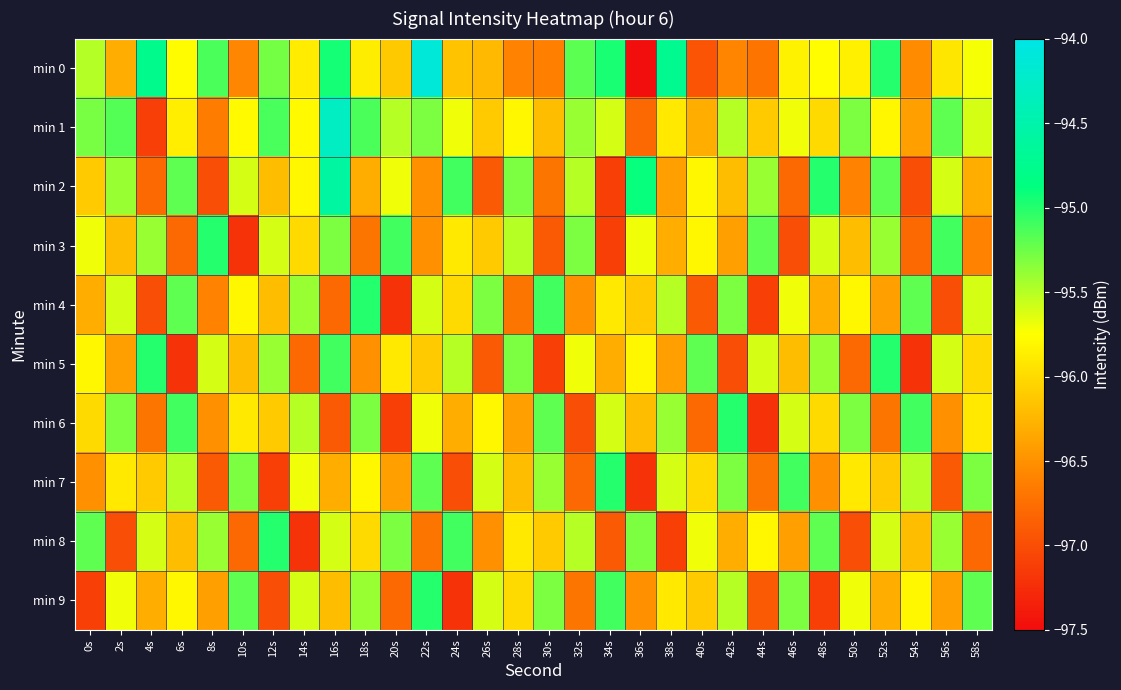

Which series has the widest spread of values?

min 0